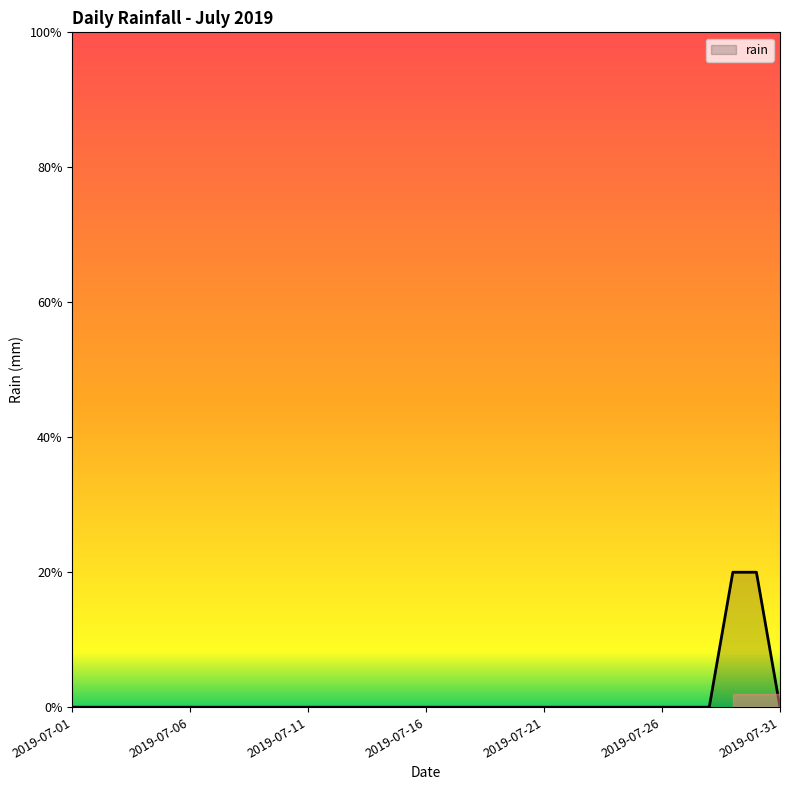

Does the chart display data point markers on the line(s)?

No